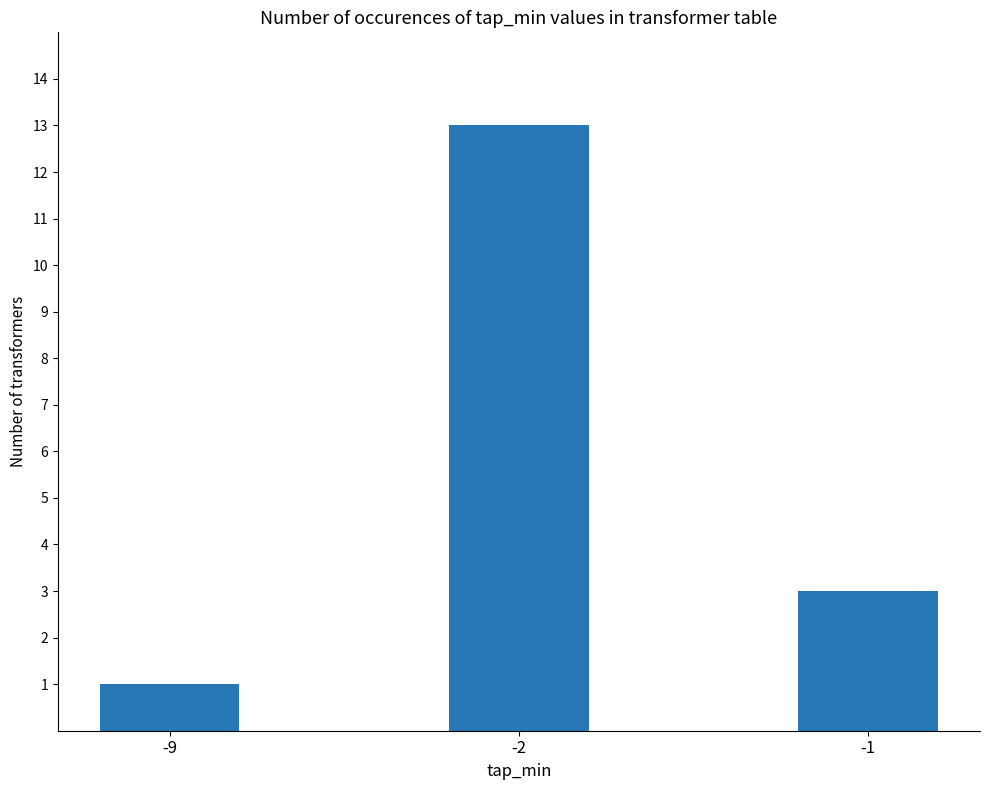

Reading left to right, transcribe all the data shown in this chart.

-9=1	-2=13	-1=3